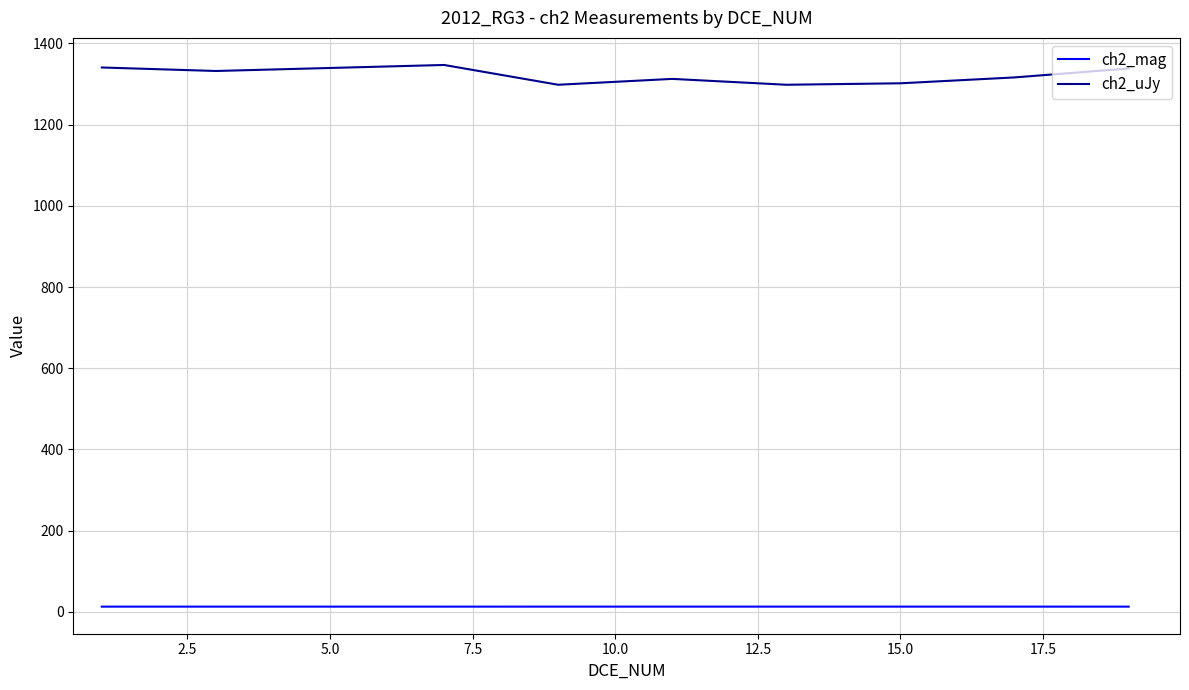

Which series has the widest spread of values?

ch2_uJy